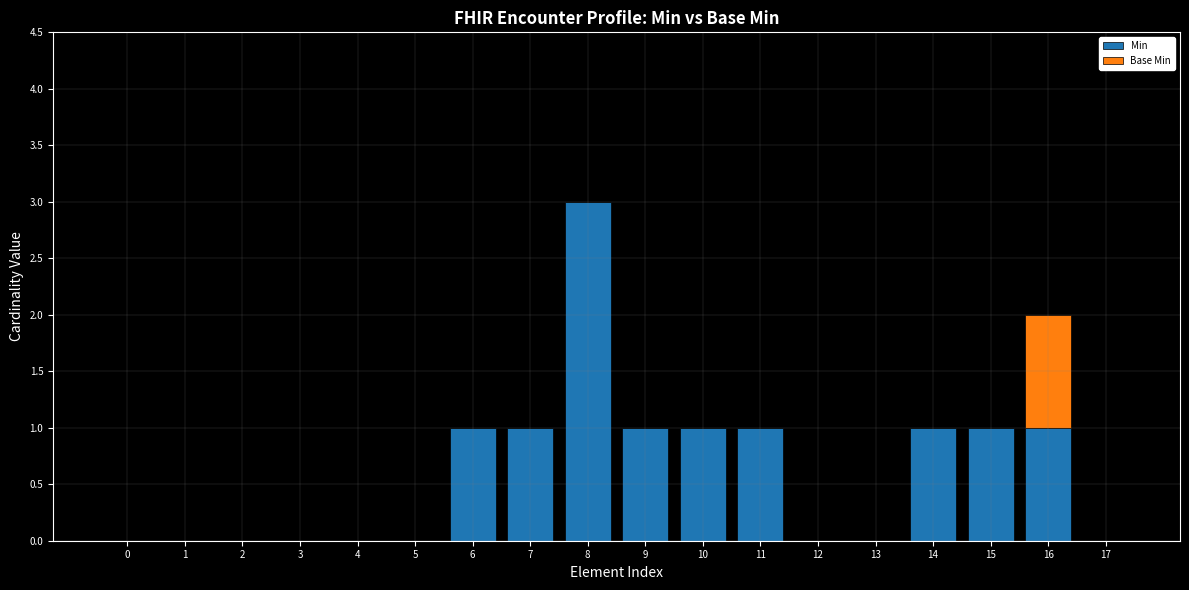

The value of Min at 2 is 1. True or false?

False